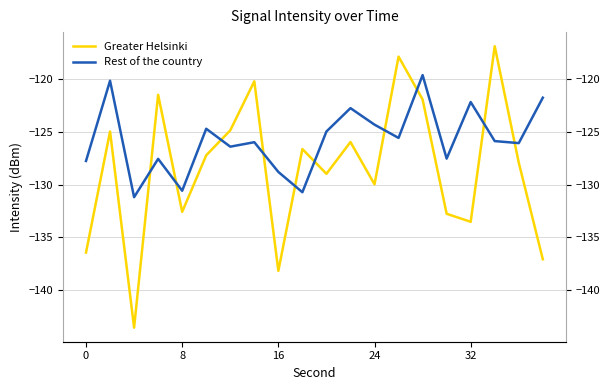

At how many categories does at least one series exceed -126?

13